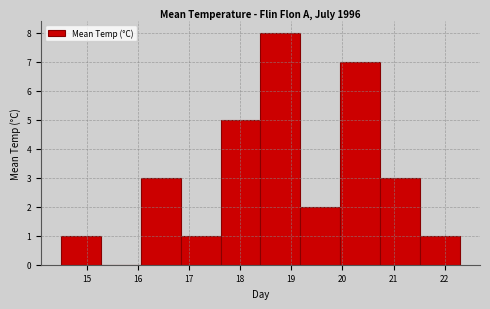

Reading left to right, list every bar in this chart as the range it spans on the x-axis followed by its height. Neither the bar edges nor the heights are printed on the chart, so give them approximately, as read against the axes.

14.50 to 15.28: 1
15.28 to 16.06: 0
16.06 to 16.84: 3
16.84 to 17.62: 1
17.62 to 18.40: 5
18.40 to 19.18: 8
19.18 to 19.96: 2
19.96 to 20.74: 7
20.74 to 21.52: 3
21.52 to 22.30: 1